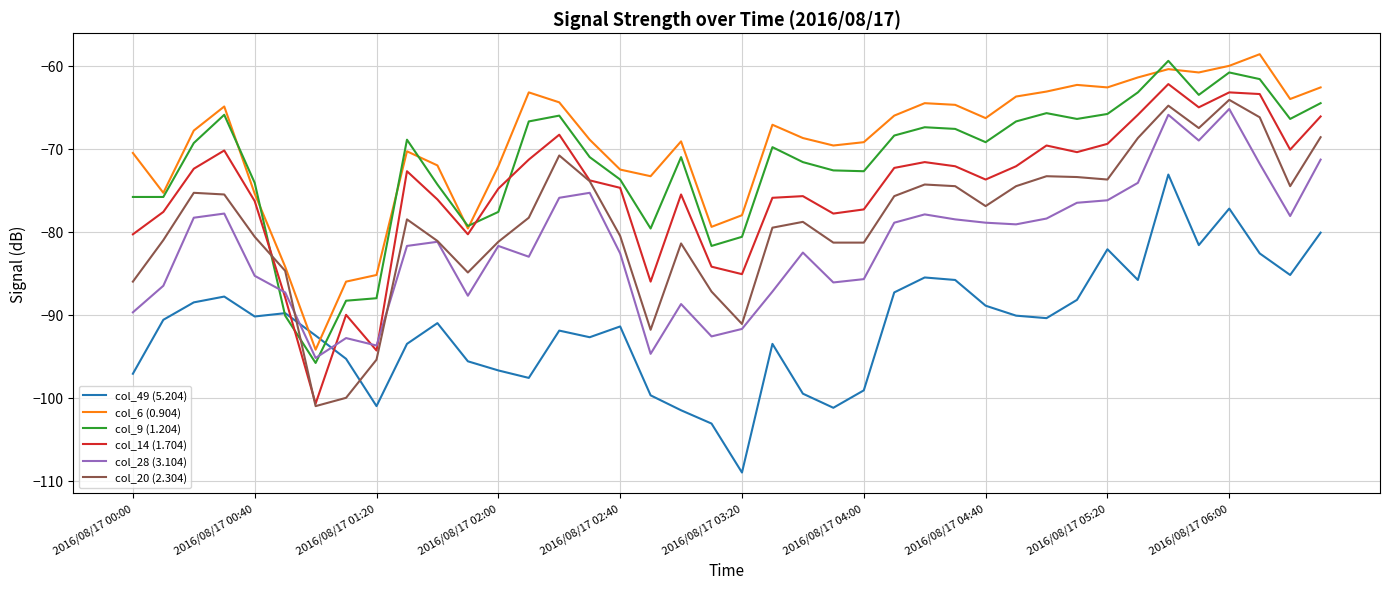

What is the minimum value for col_9 (1.204)?

-95.8